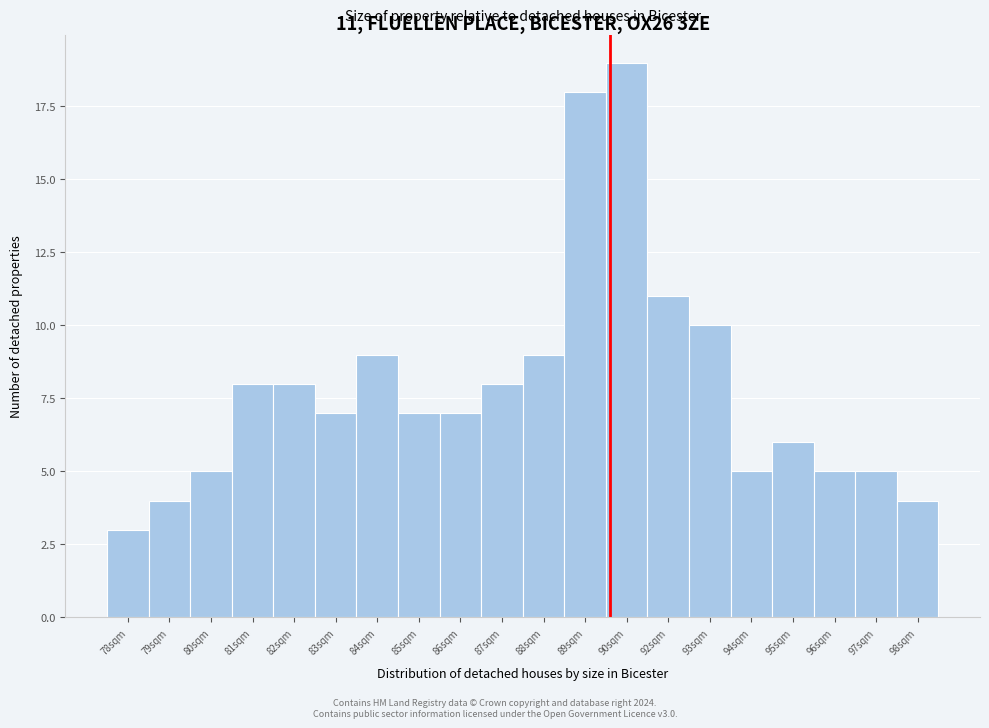

Reading left to right, transcribe all the data shown in this chart.

3	4	5	8	8	7	9	7	7	8	9	18	19	11	10	5	6	5	5	4